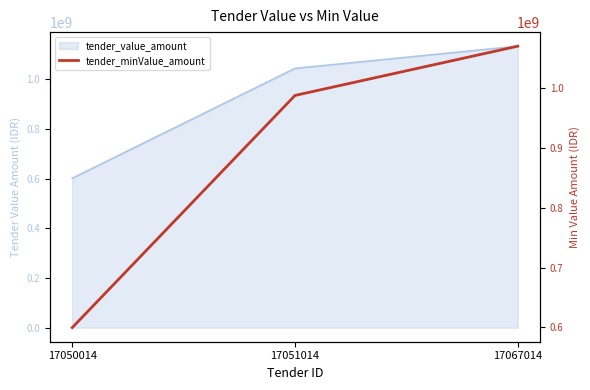

True or false: the data shows 1455913287 at 17067014.

False